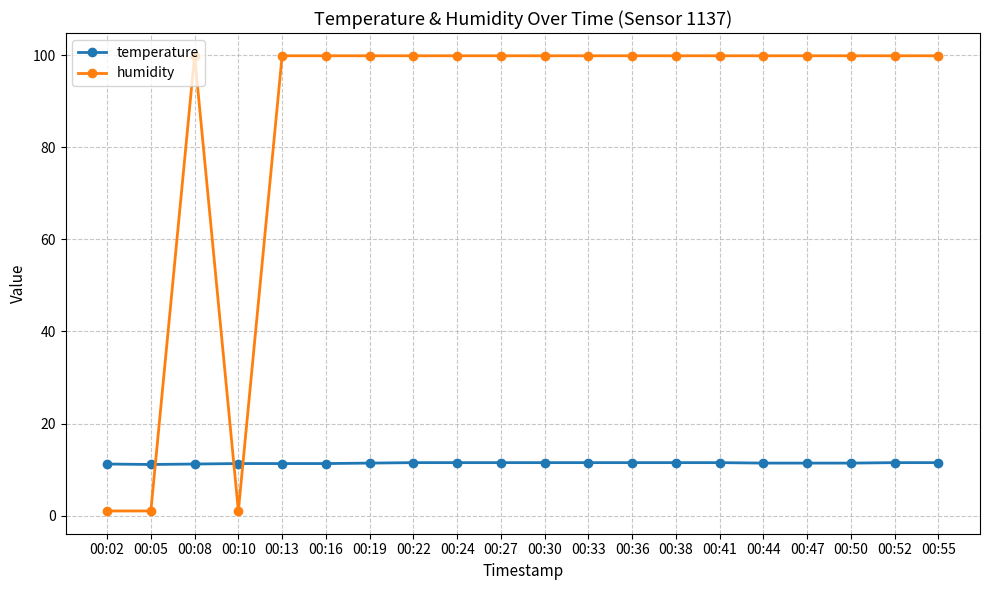

What is the greatest value displayed?

99.9